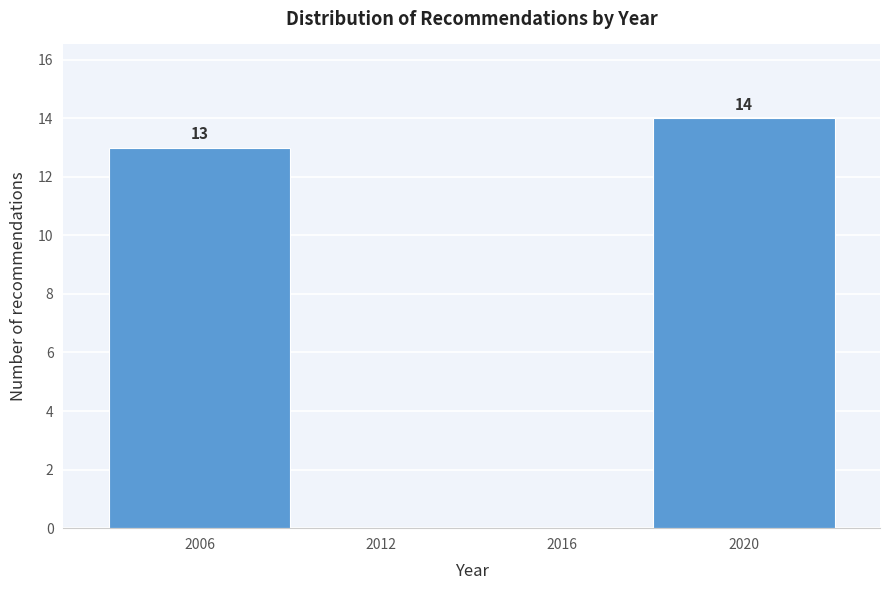

Reading left to right, list all the values displayed in this chart.

2006=13	2012=0	2016=0	2020=14